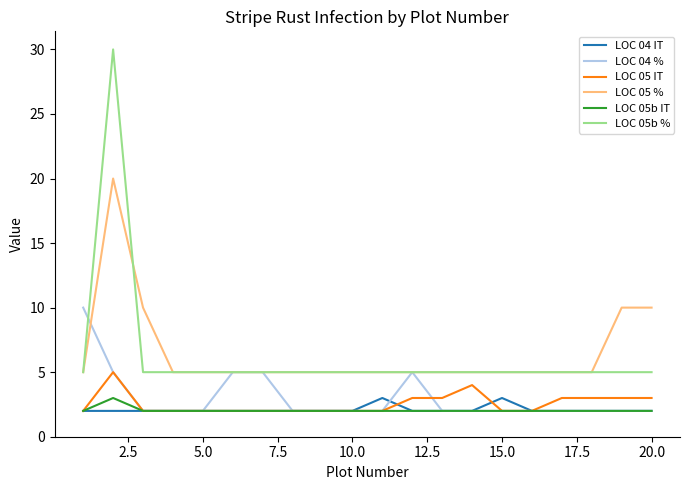

What is the greatest value displayed?

30